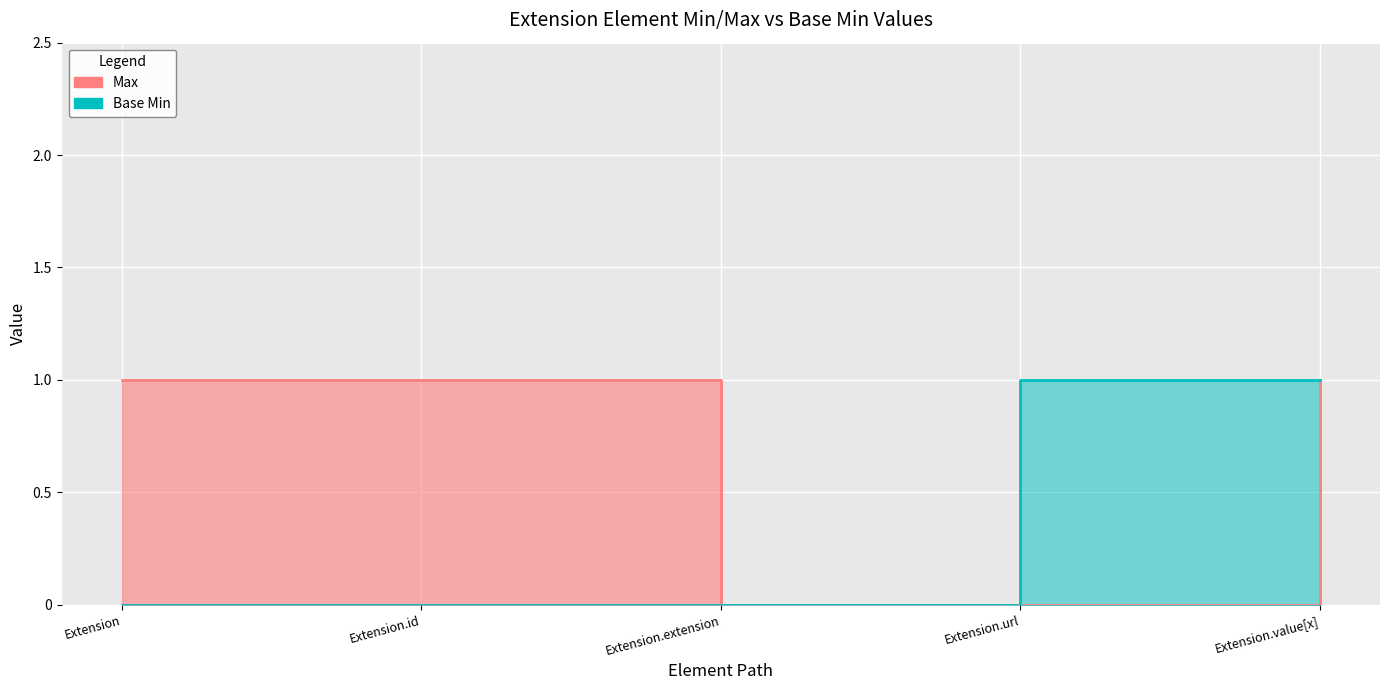

Is it true that Max equals 0 at Extension.extension?

True